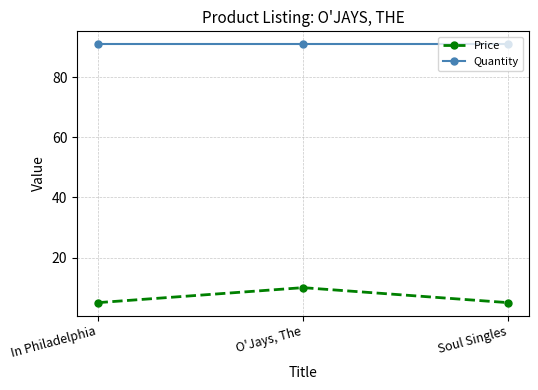

Which series has the widest spread of values?

Price